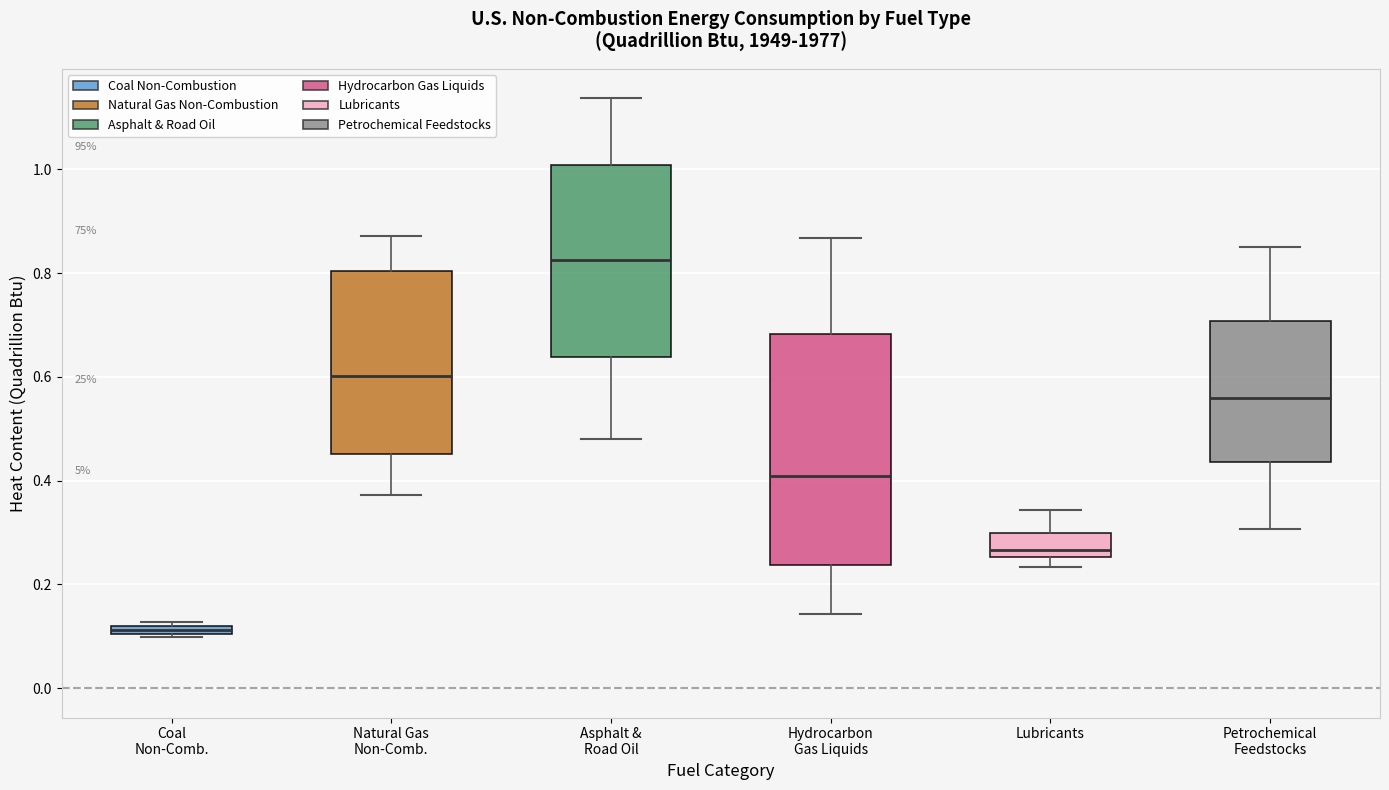

Which box is the tallest, from its lower edge to its upper edge?

Hydrocarbon Gas Liquids